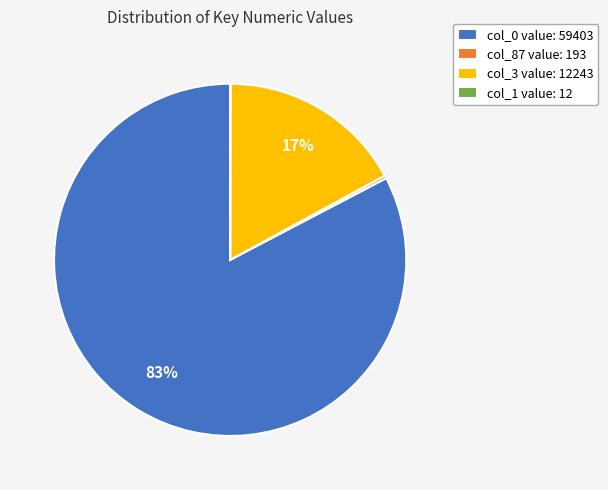

Is the sum of col_0 value: 59403 and col_3 value: 12243 greater than half?

Yes